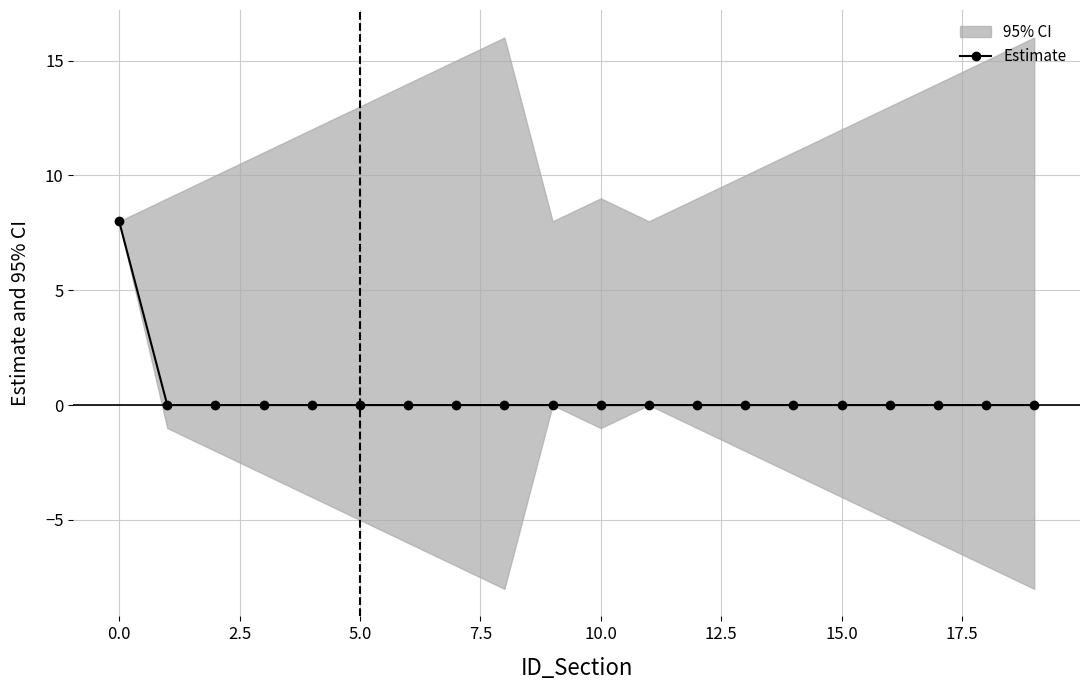

Is it true that the value at 17.5 is 3?

False